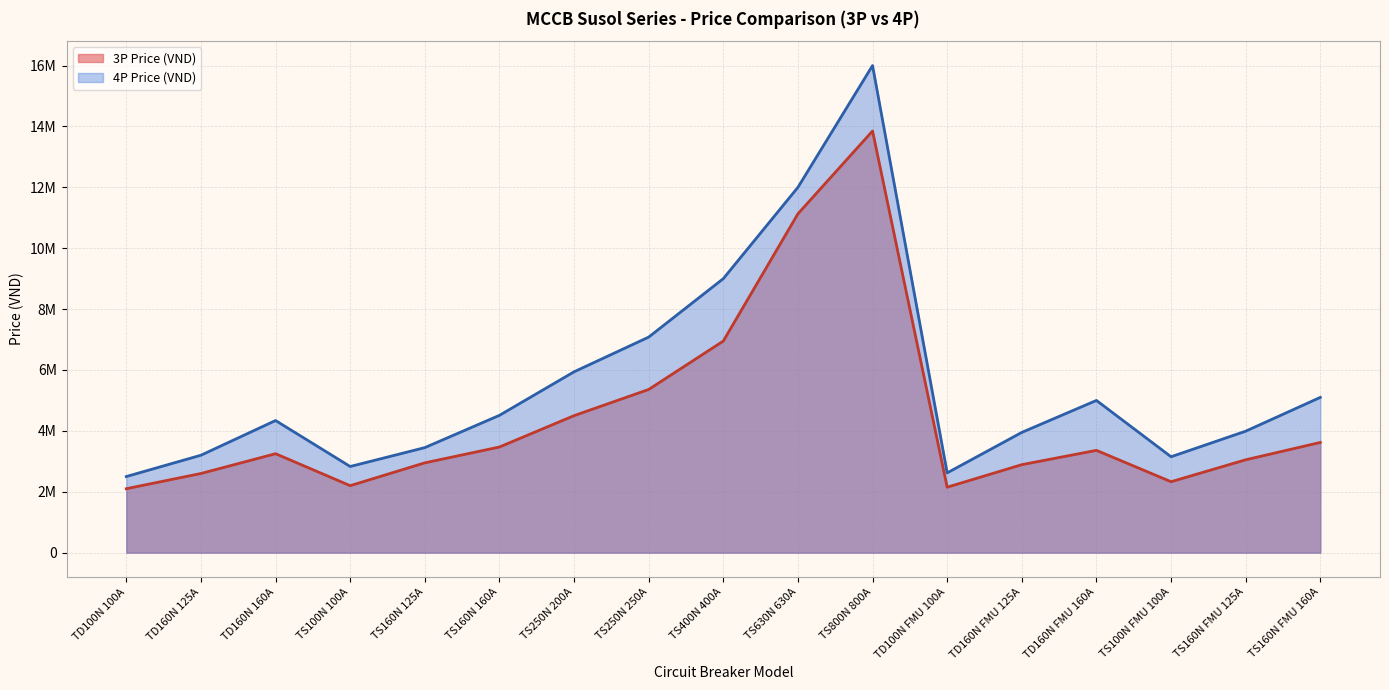

How many interior local peaks does the 4P Price (VND) series have?

3